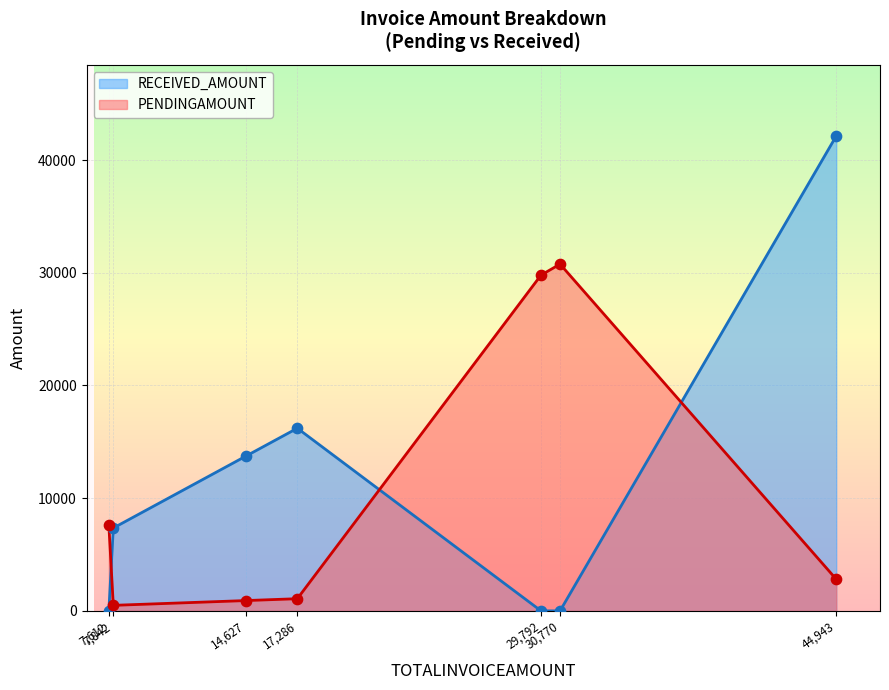

Which series has the widest spread of Y values?

RECEIVED_AMOUNT